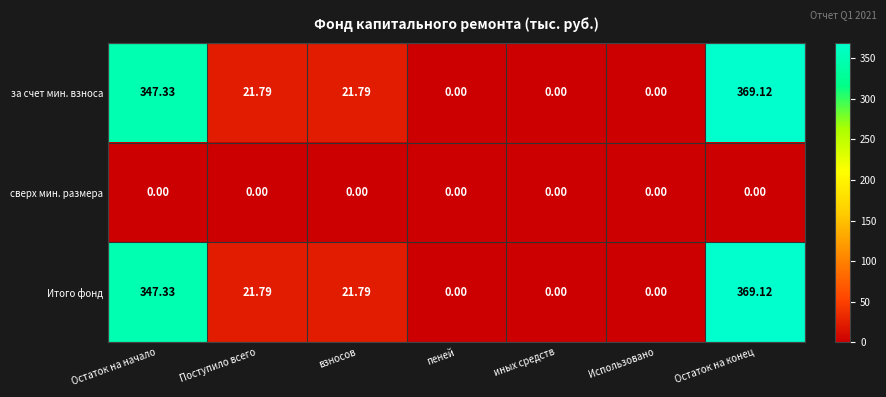

At which label does за счет мин. взноса first exceed 21?

Остаток на начало